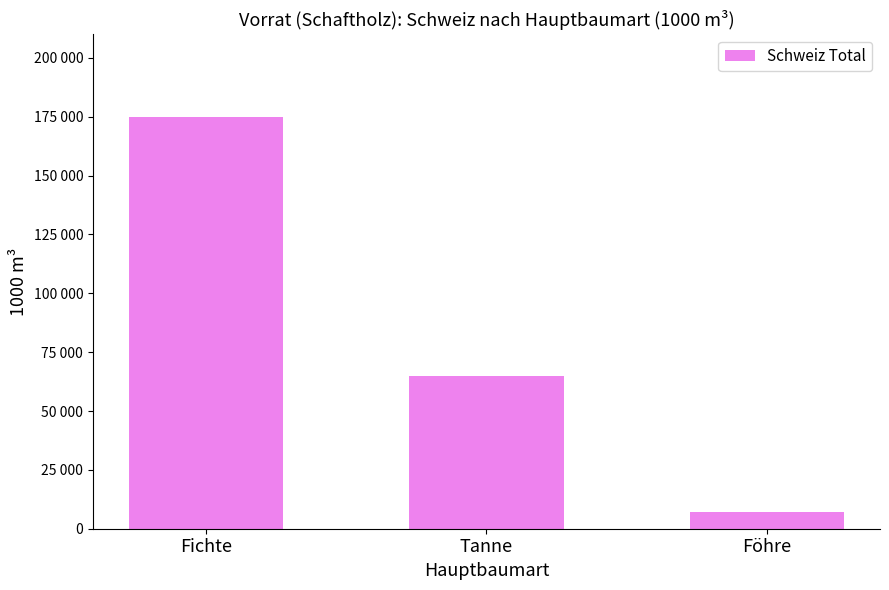

Are the bars grouped side by side (vs. stacked)?

No